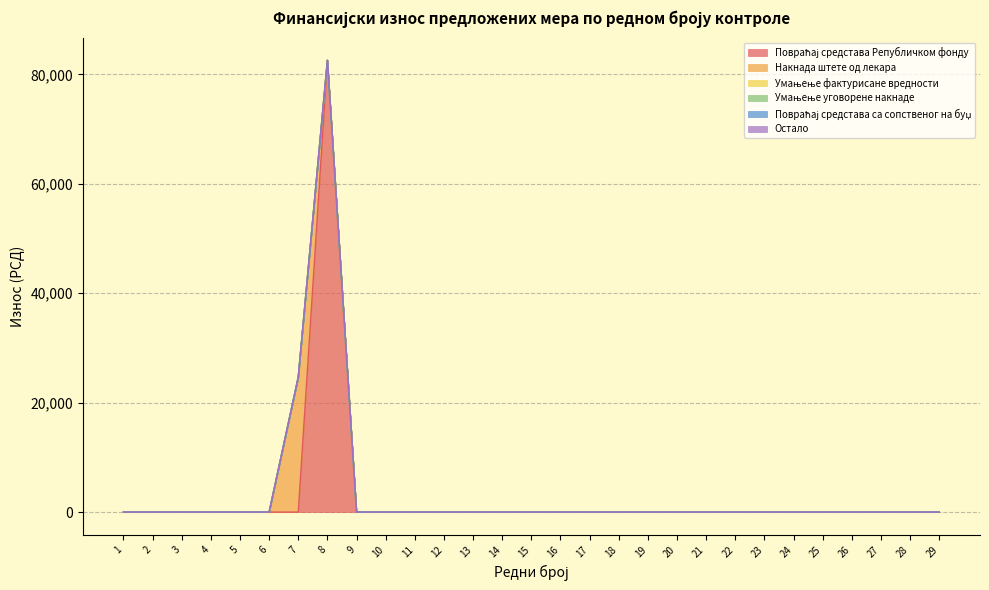

At how many categories does at least one series exceed 6597?

2